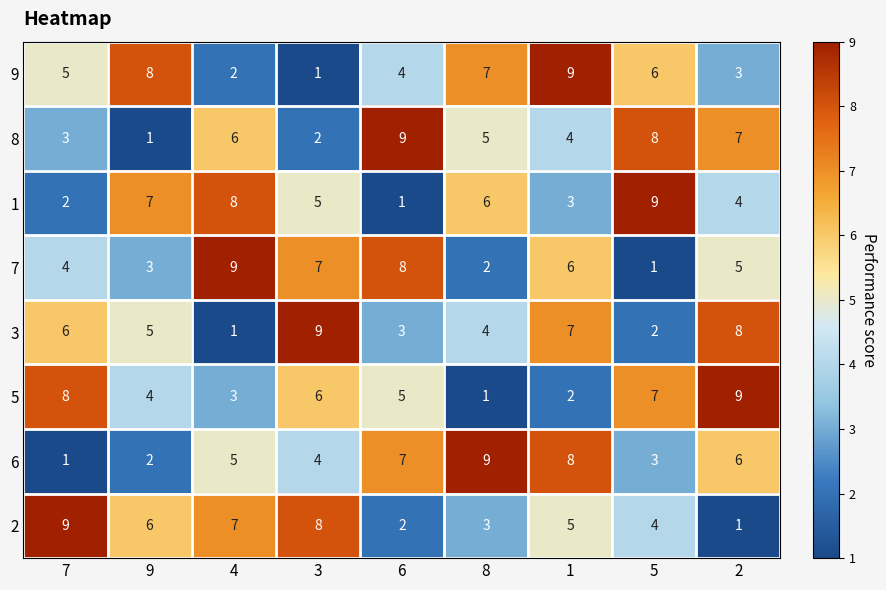

What is the spread (max minus min) of values at 5?

8